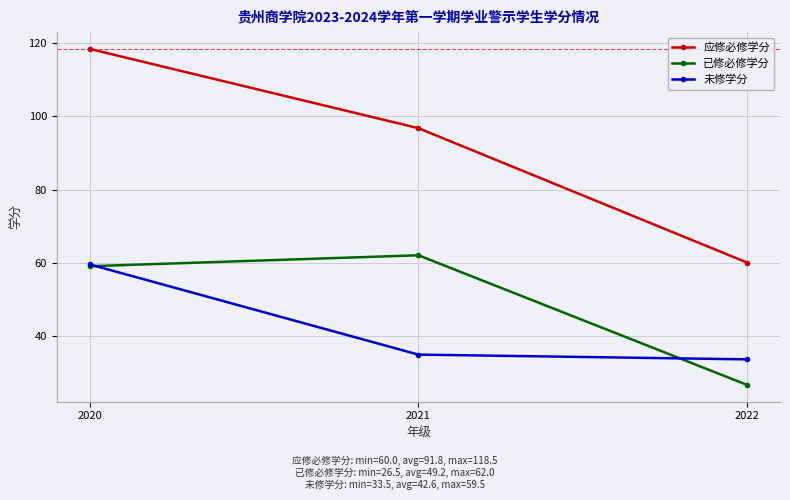

Which series has the largest range (max minus min)?

应修必修学分